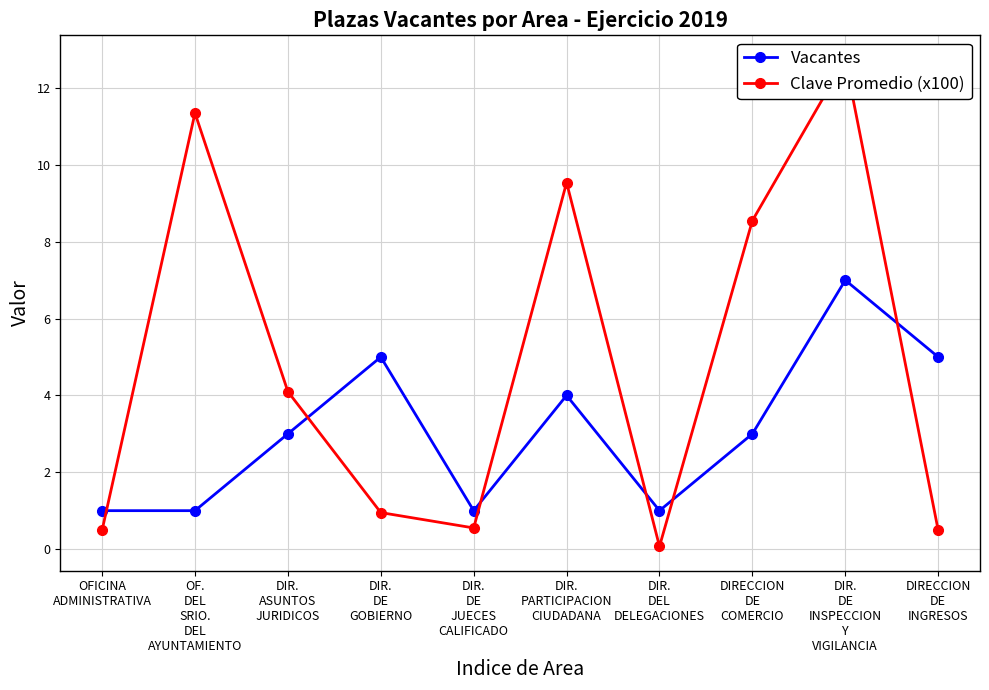

Reading left to right, extract all data points from this chart.

Vacantes: 1.0	1.0	3.0	5.0	1.0	4.0	1.0	3.0	7.0	5.0
Clave Promedio (x100): 0.5	11.3	4.1	0.9	0.6	9.5	0.1	8.6	12.7	0.5